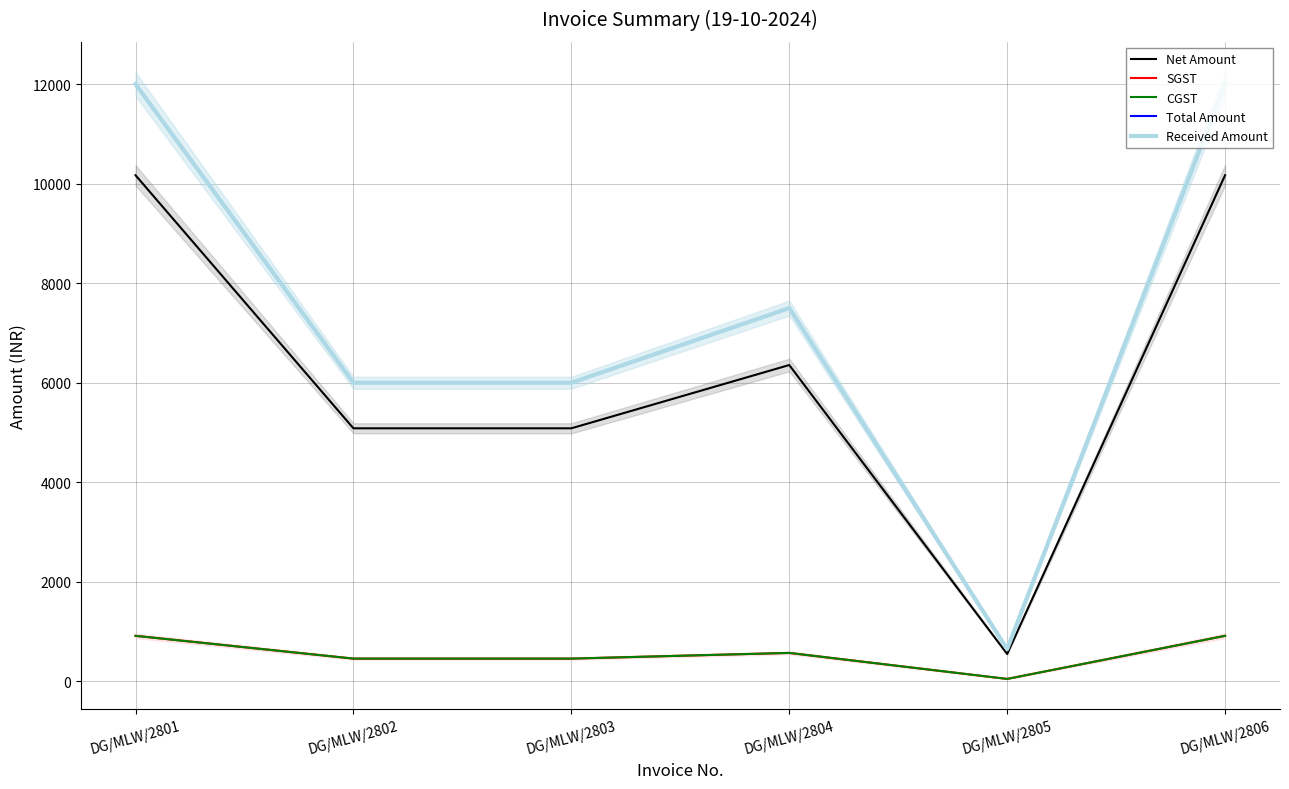

How many lines are shown in the chart?

5